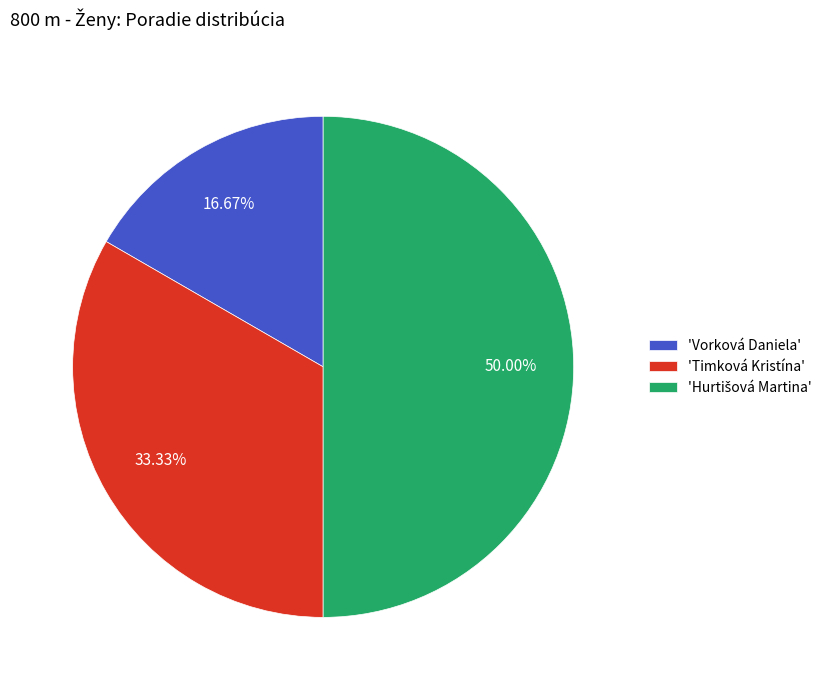

Which has a higher value, 'Timková Kristína' or 'Vorková Daniela'?

'Timková Kristína'